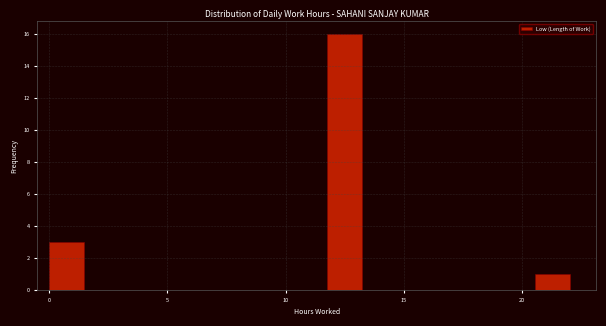

Read against the x-axis, roughly where is the centre of the tallest bar?

12.5